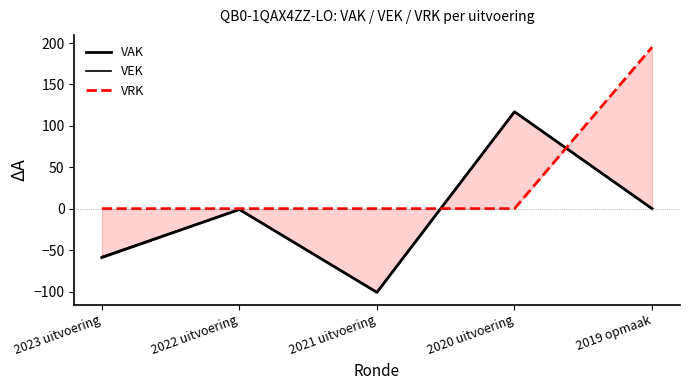

List the labels in order of VAK value, largest first.

2020 uitvoering, 2019 opmaak, 2022 uitvoering, 2023 uitvoering, 2021 uitvoering